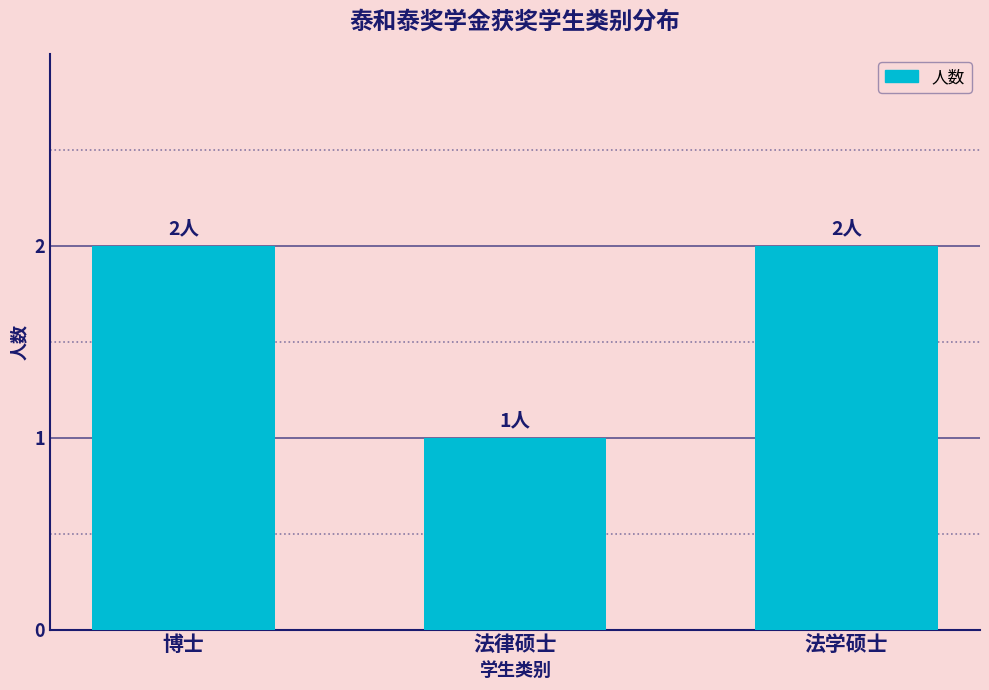

How many bars are there in total?

3